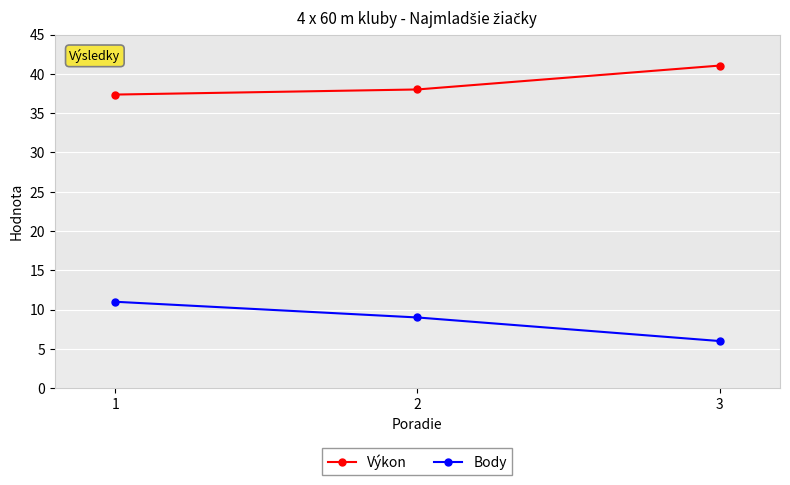

What is the difference between the maximum and second lowest values in the Výkon series?

3.0